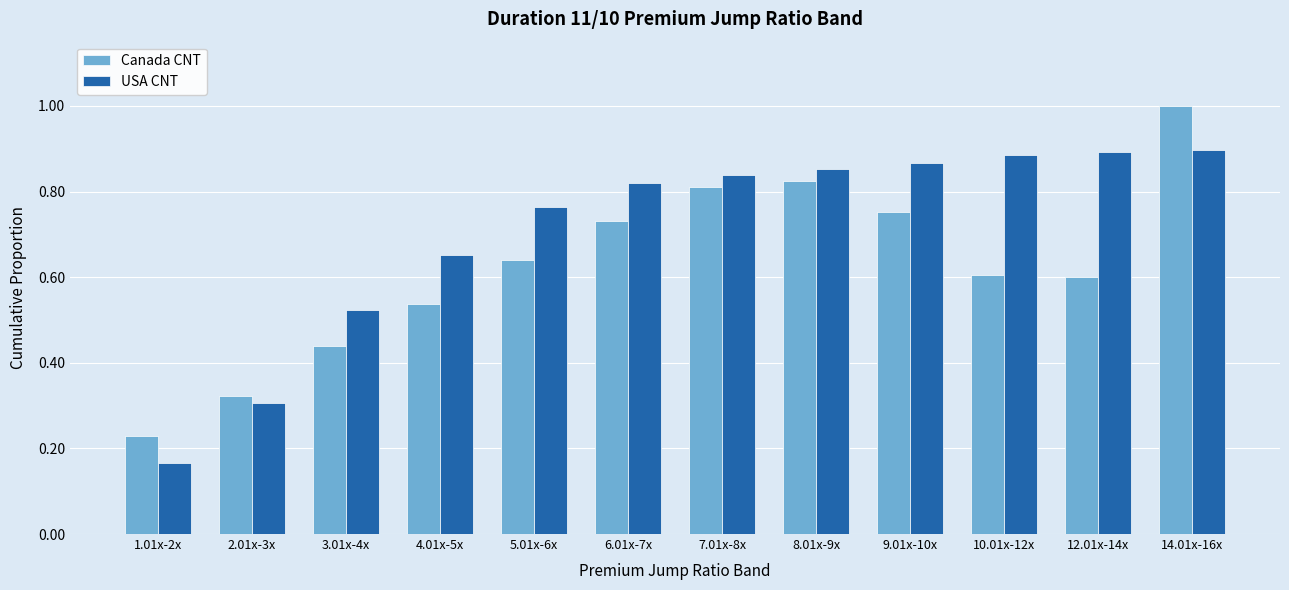

True or false: Canada CNT has a value of 1.0 at 14.01x-16x.

True